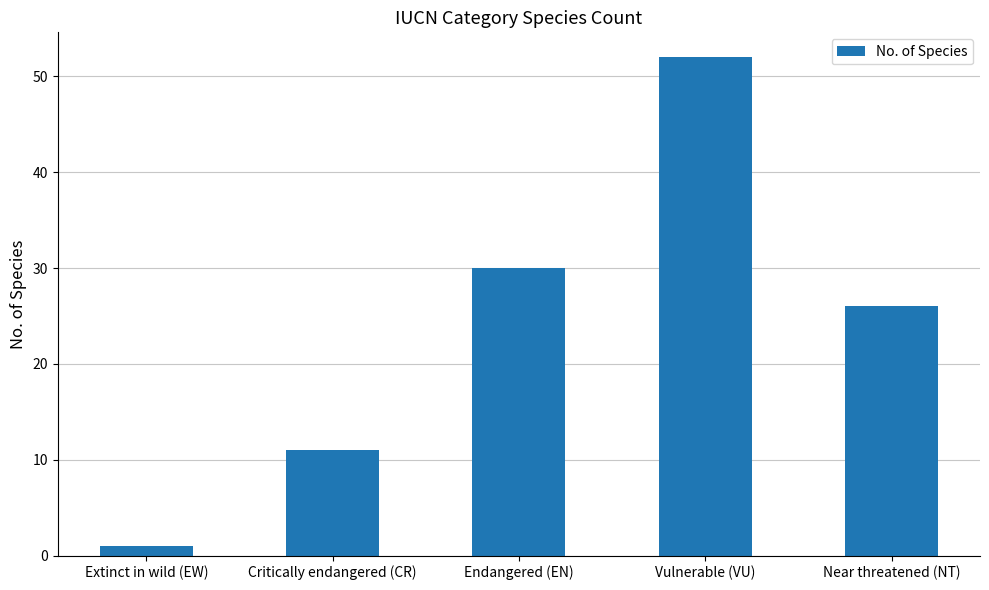

Reading left to right, list all the values displayed in this chart.

Extinct in wild (EW)=1	Critically endangered (CR)=11	Endangered (EN)=30	Vulnerable (VU)=52	Near threatened (NT)=26